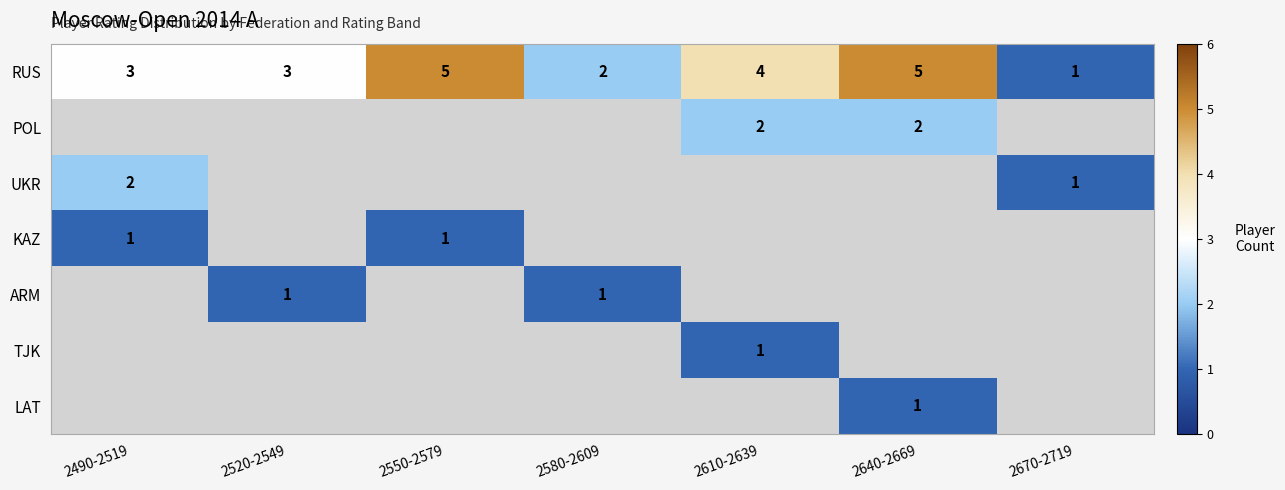

What is the difference between the highest and lowest values at 2550-2579?

4.0